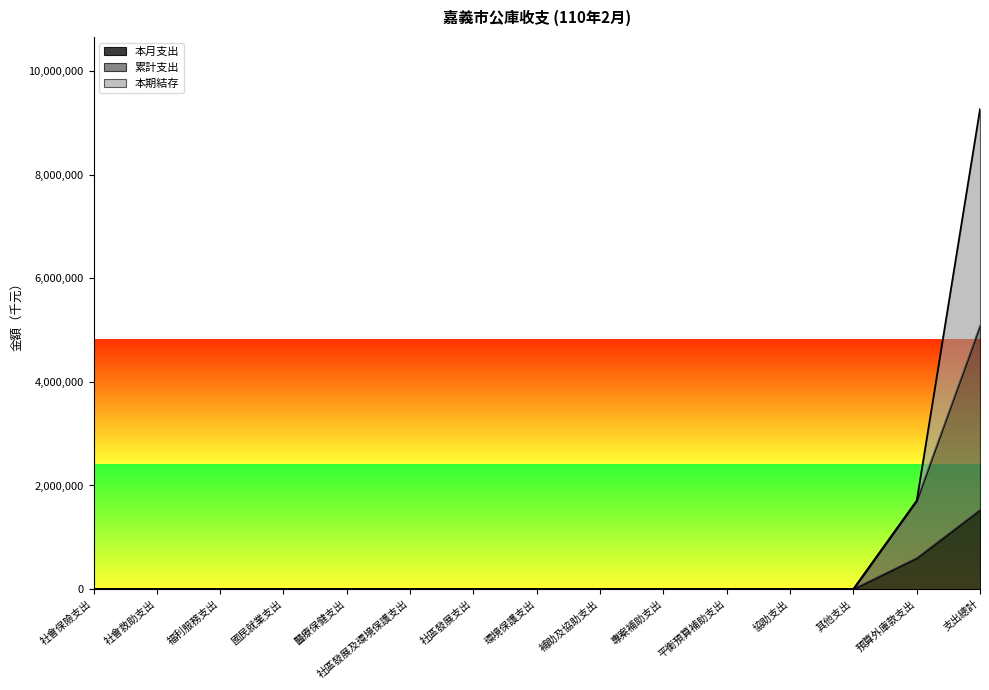

What position from the left is 其他支出?

13